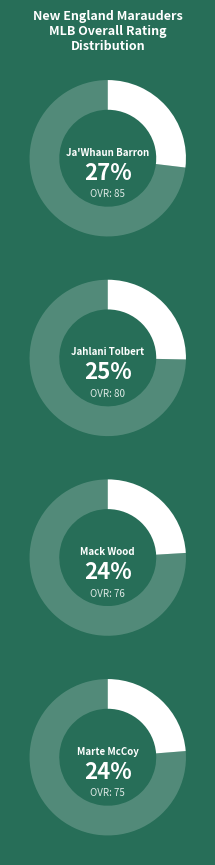

How many slices are in this pie chart?

4